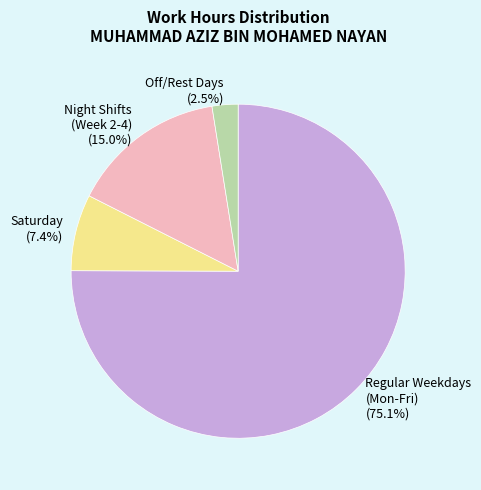

Rank the categories by value from highest to lowest.

Regular Weekdays (Mon-Fri) (75.1%), Night Shifts (Week 2-4) (15.0%), Saturday (7.4%), Off/Rest Days (2.5%)